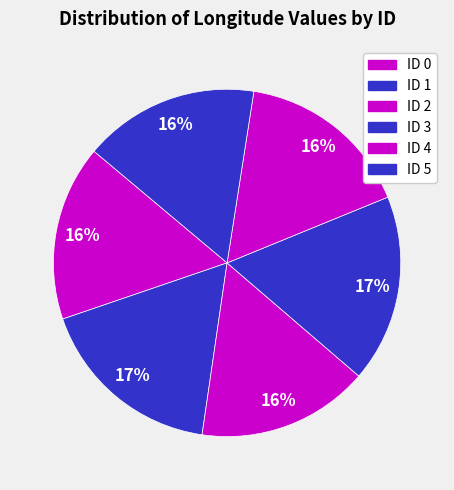

How many segments does this pie chart have?

6